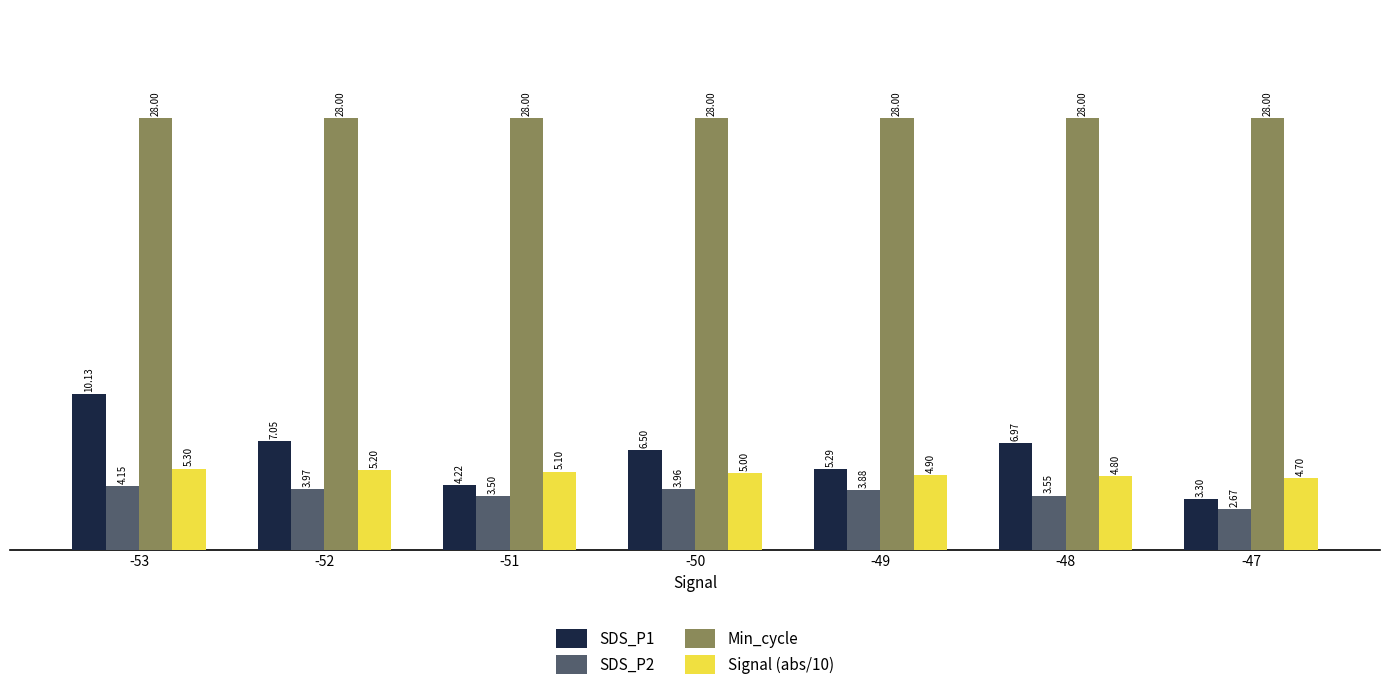

What is the sum of all Min_cycle values?

196.0